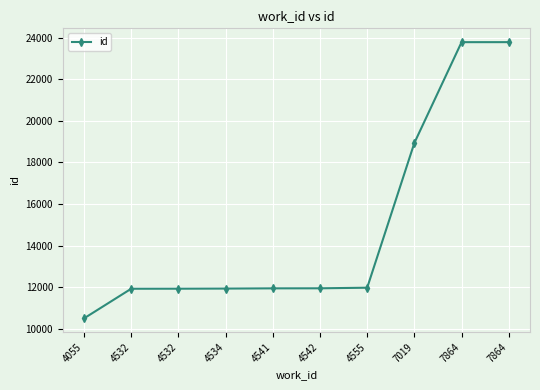

How many series are shown in this chart?

1